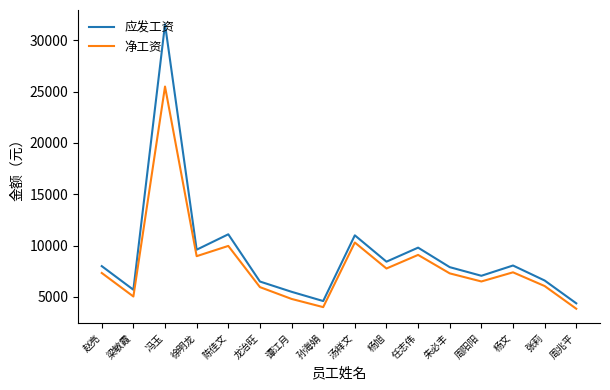

Rank the series by their average value, from highest to lowest.

应发工资, 净工资